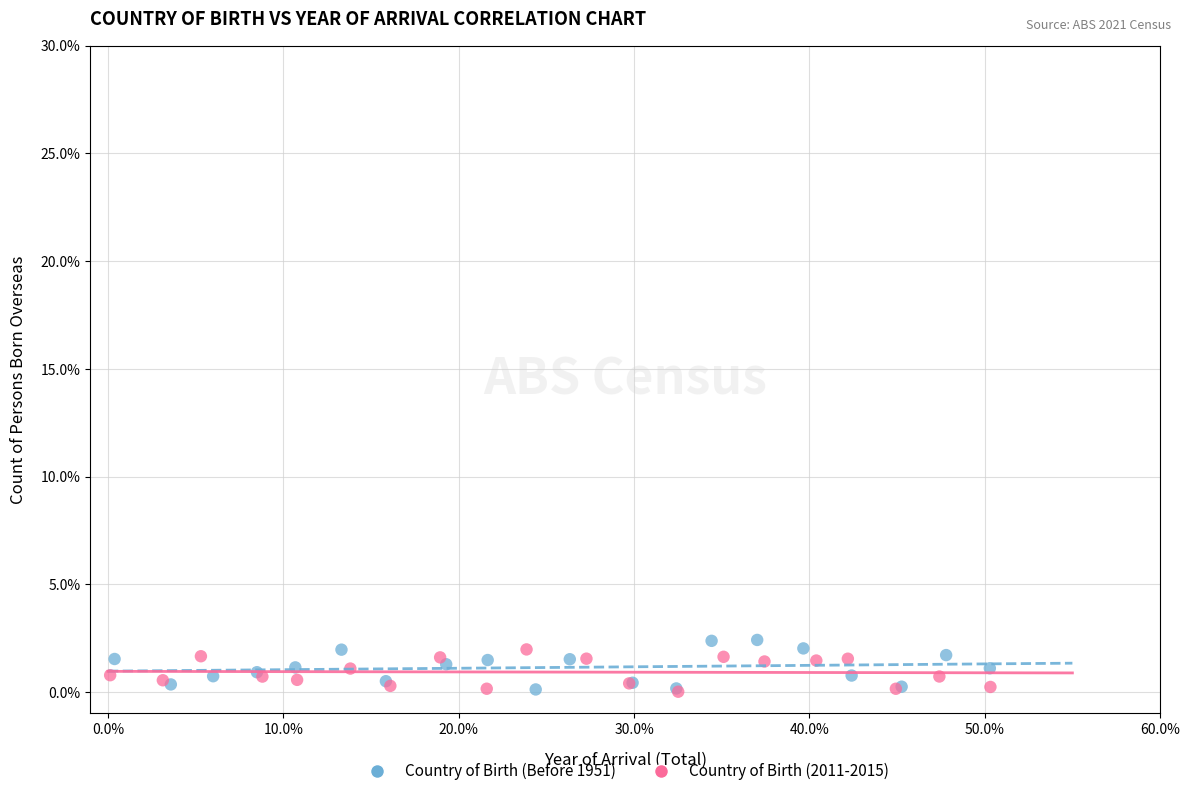

Which series has the largest Y range (max minus min)?

Country of Birth (Before 1951)